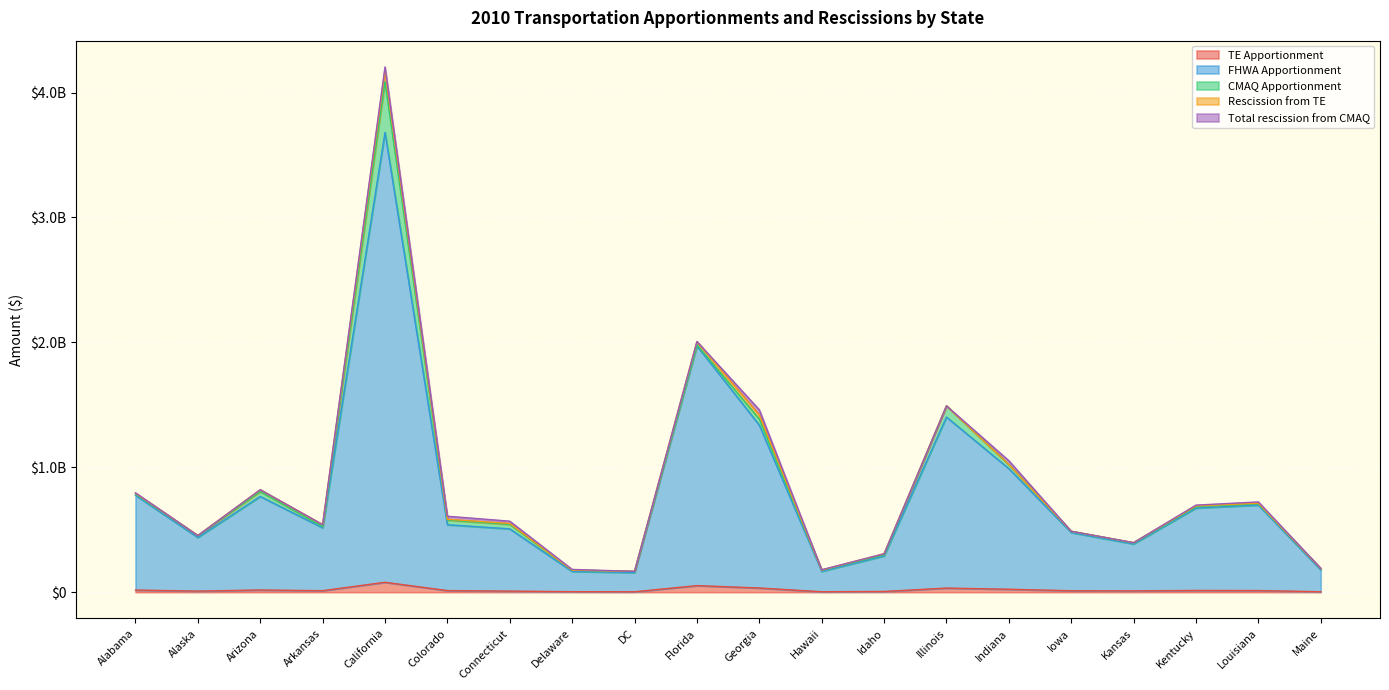

At which category is the sum across all series the highest?

California